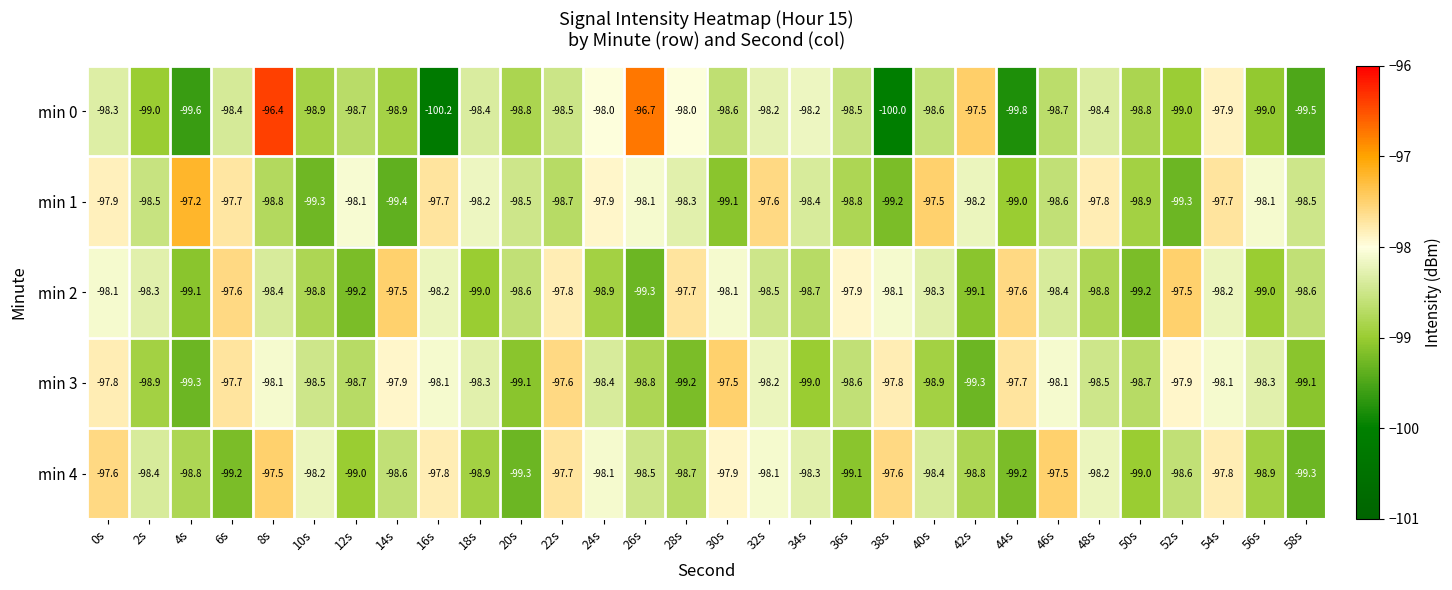

Between 0s and 2s, which series saw the biggest shift?

min 3